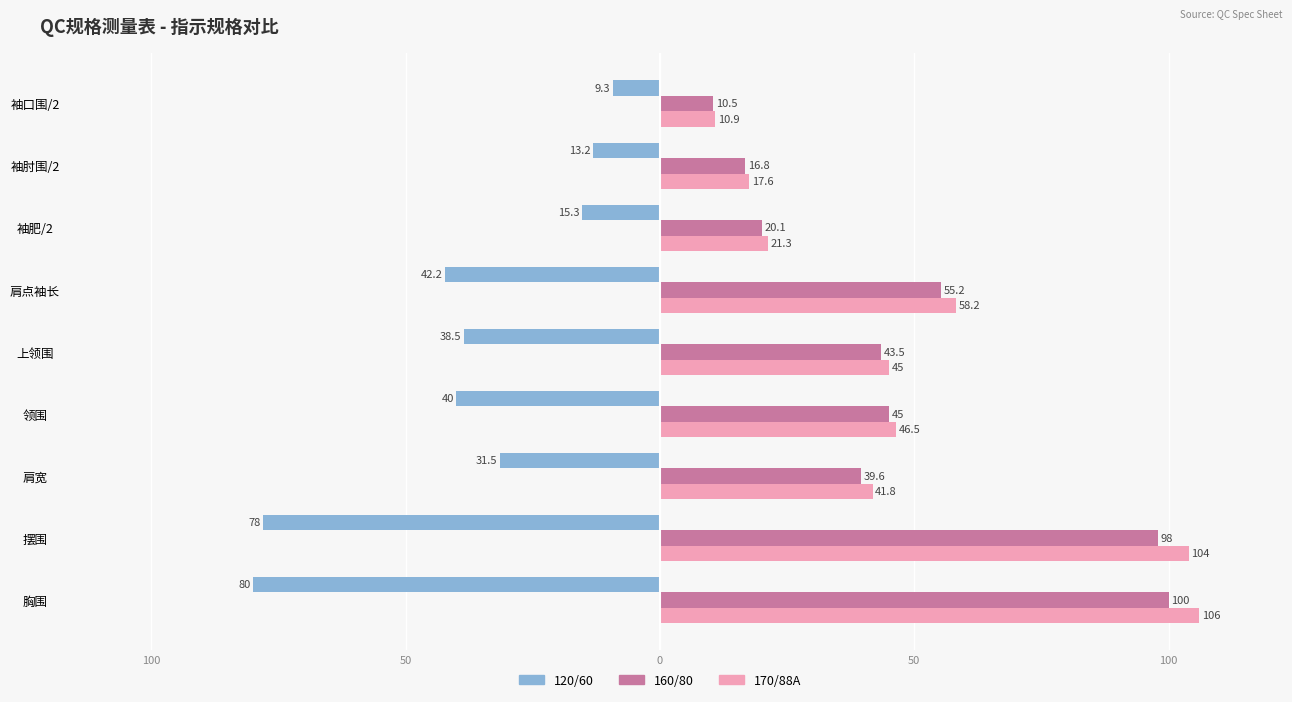

What is the difference between the maximum and minimum values in the 170/88A series?

95.1